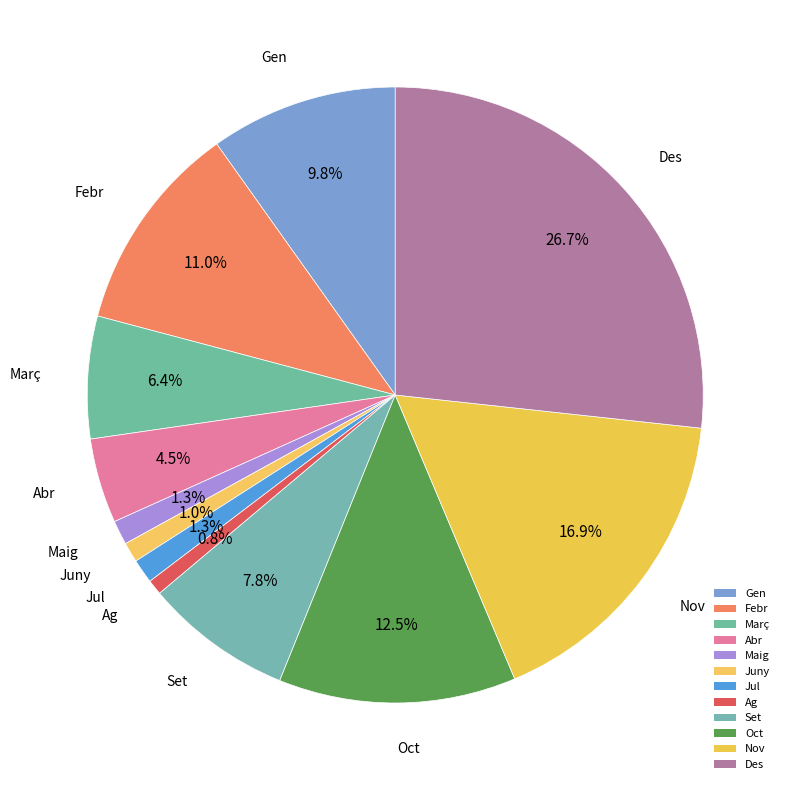

To the nearest percent, what portion does Oct represent?

12%